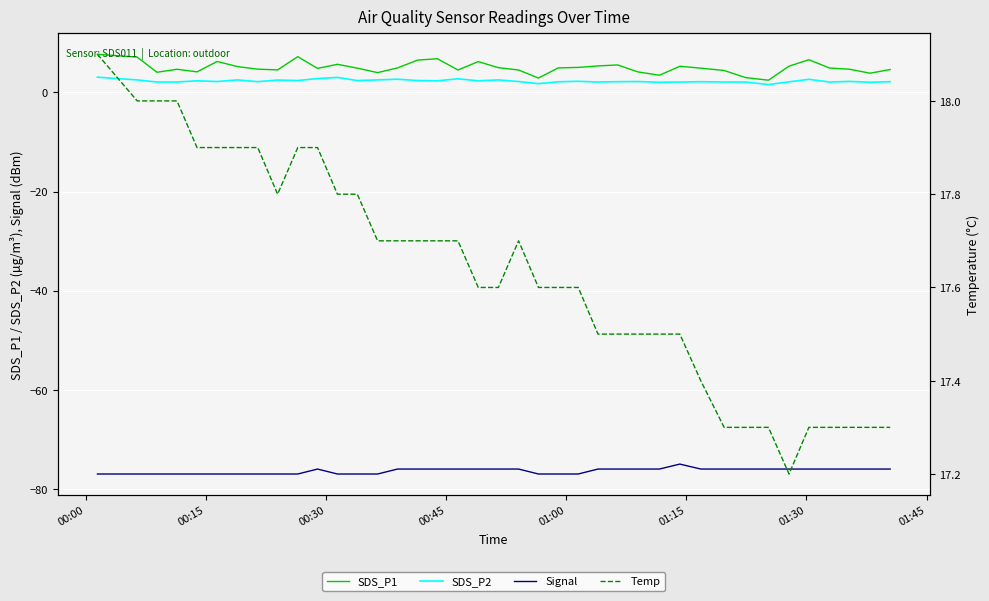

True or false: SDS_P1 and SDS_P2 cross at least once.

False